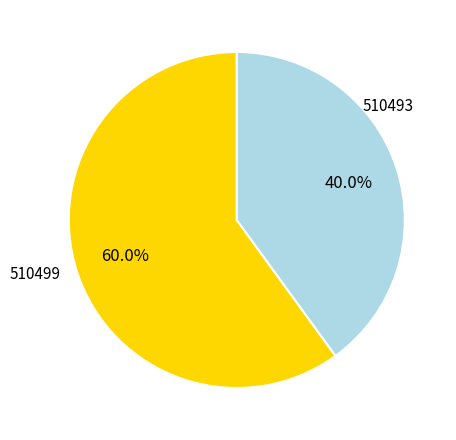

Which slice represents more than half of the pie?

510499